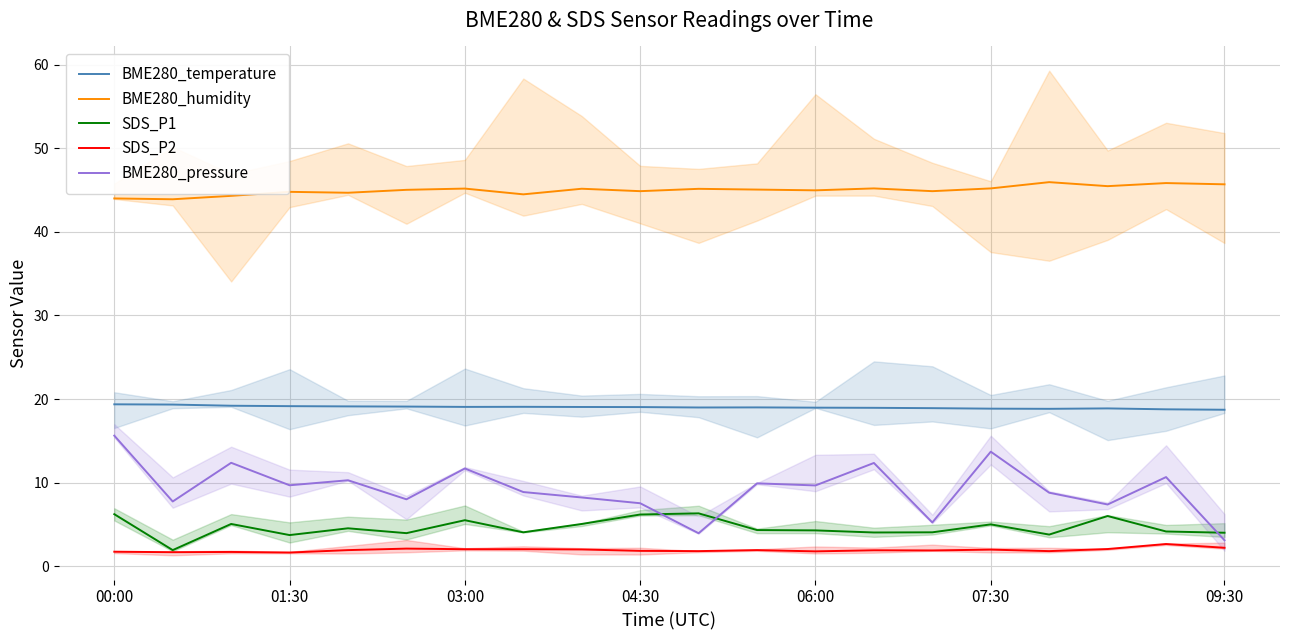

True or false: SDS_P2 and BME280_temperature intersect in this chart.

False